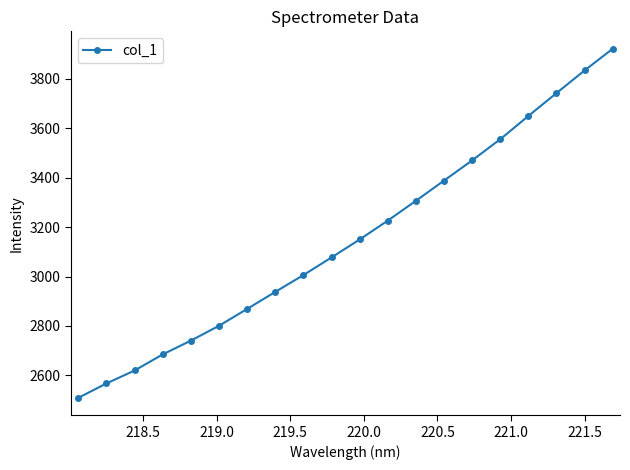

What is the greatest value displayed?

3920.3